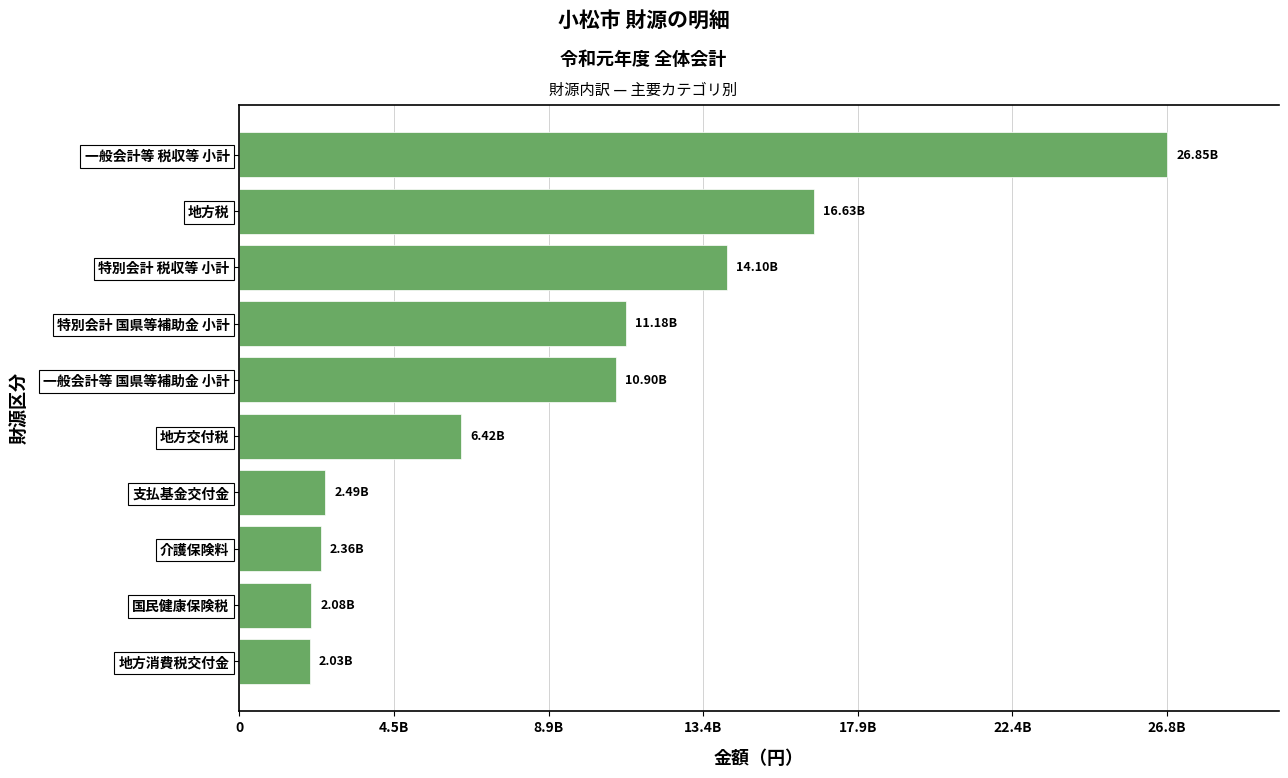

Does the chart contain any negative values?

No